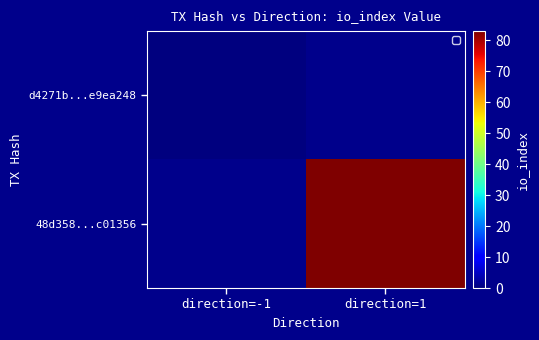

Rank the series by their maximum value, from lowest to highest.

d4271b...e9ea248, 48d358...c01356